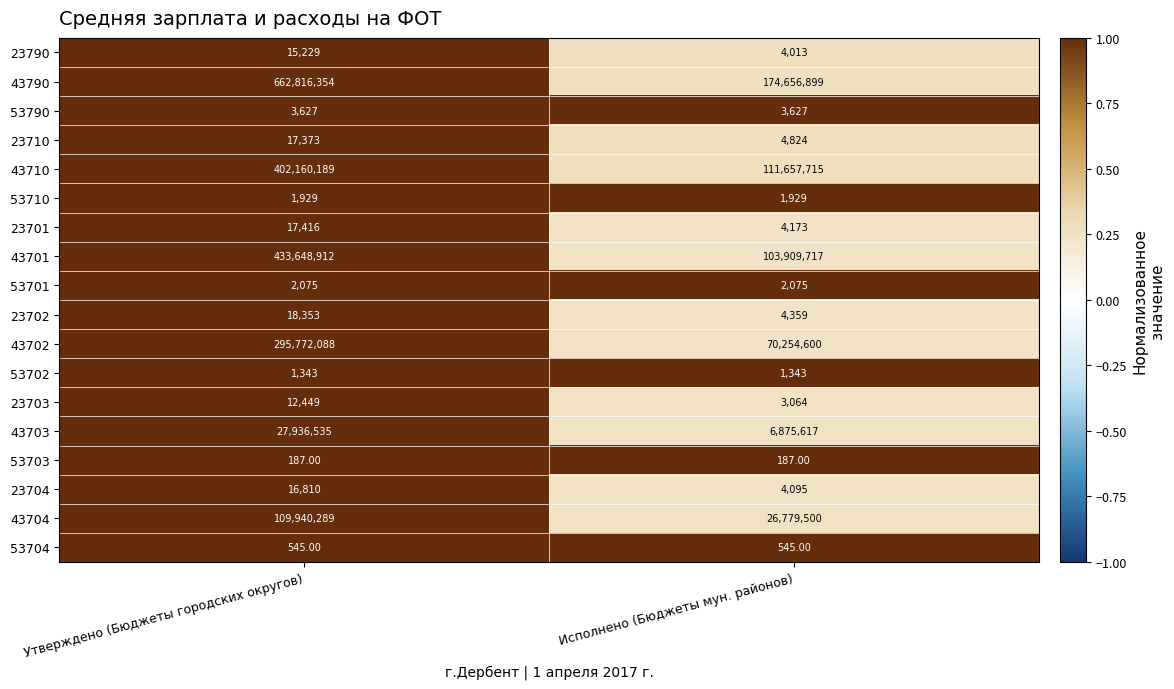

Which label corresponds to the largest value in the chart?

Утверждено (Бюджеты городских округов)